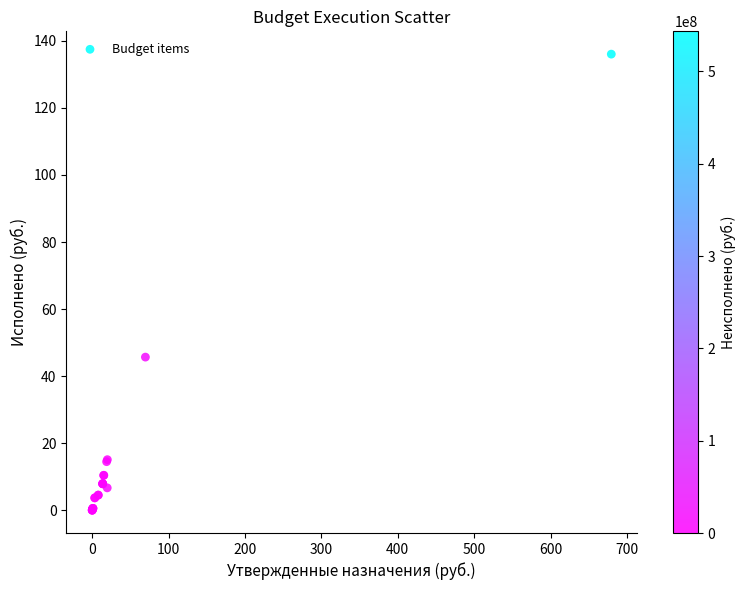

What Y value in the scatter plot is closest to 68?

45.7